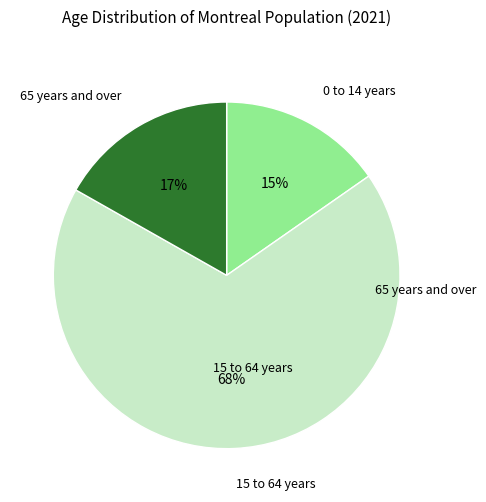

To the nearest percent, what is the average slice percentage?

33%